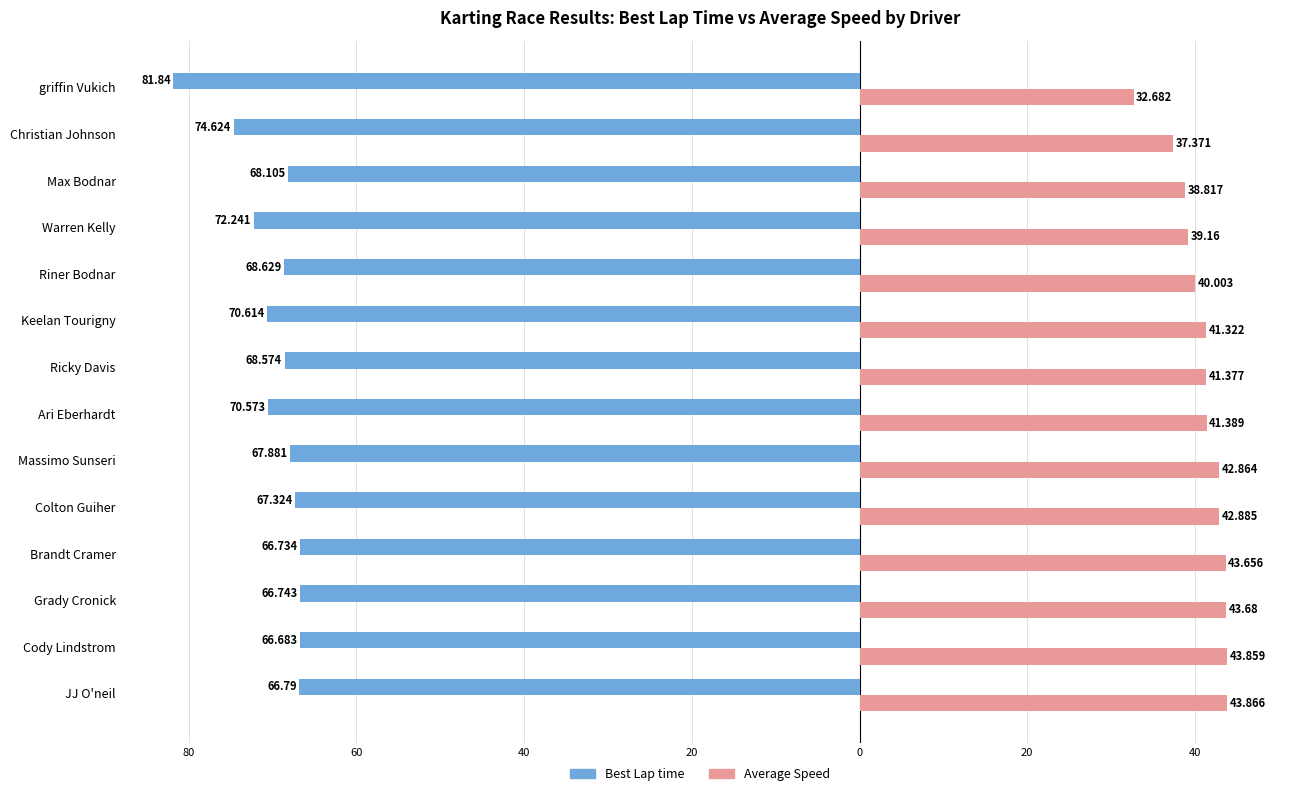

Does the chart contain stacked bars?

No